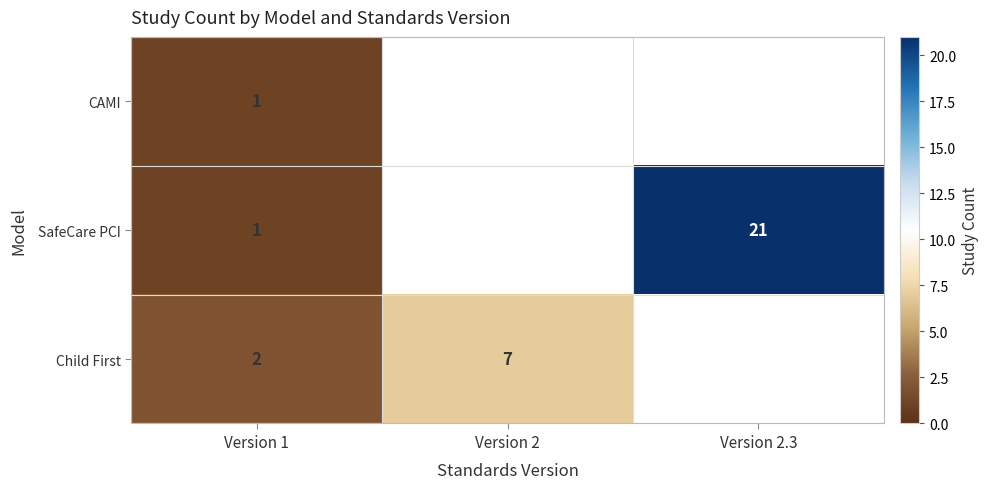

At how many categories does at least one series exceed 12?

1